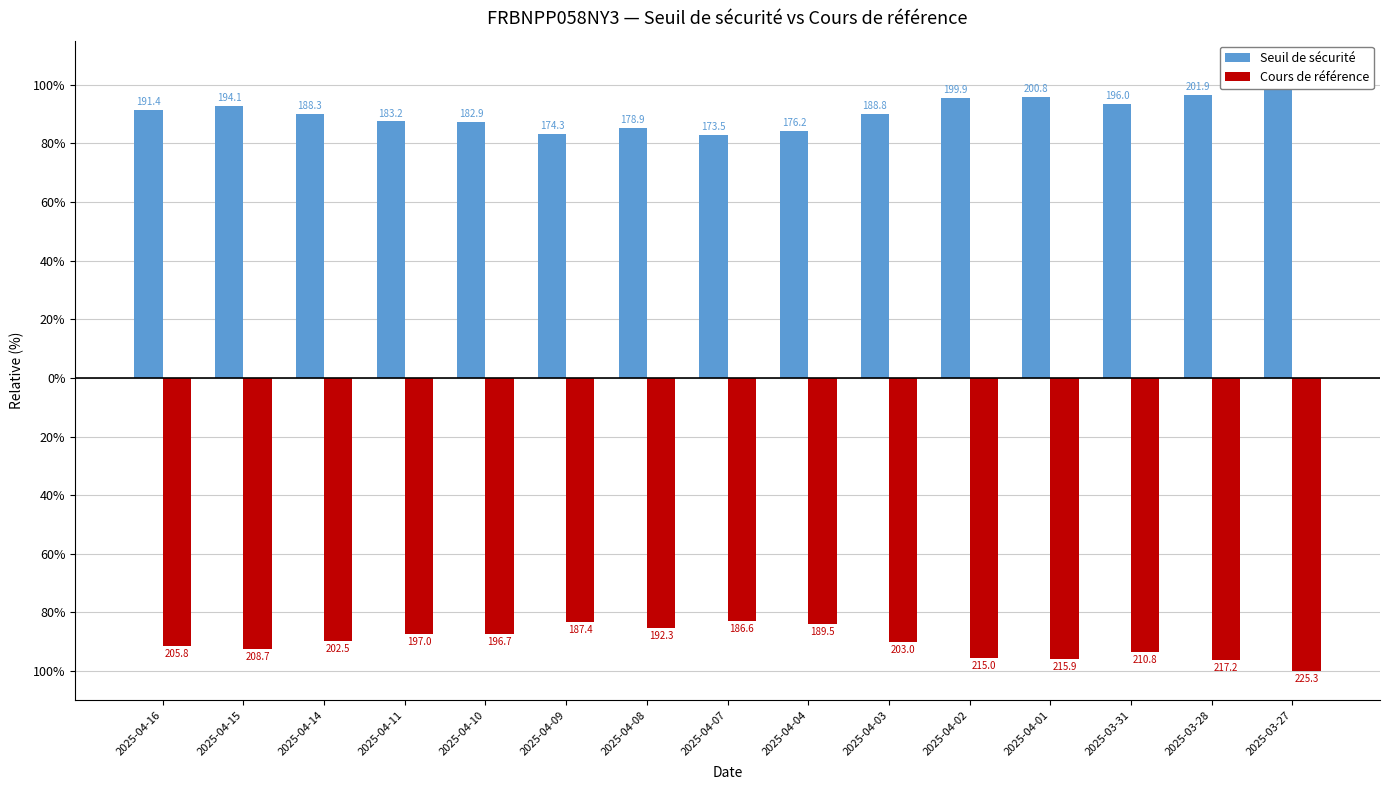

Reading left to right, list all the values displayed in this chart.

Seuil de sécurité: 91.4	92.6	89.9	87.4	87.3	83.2	85.4	82.8	84.1	90.1	95.4	95.8	93.5	96.4	100.0
Cours de référence: -91.4	-92.6	-89.9	-87.4	-87.3	-83.2	-85.4	-82.8	-84.1	-90.1	-95.4	-95.8	-93.5	-96.4	-100.0